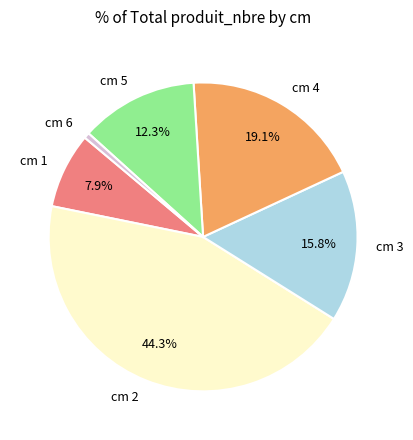

Is the sum of cm 5 and cm 2 greater than half?

Yes